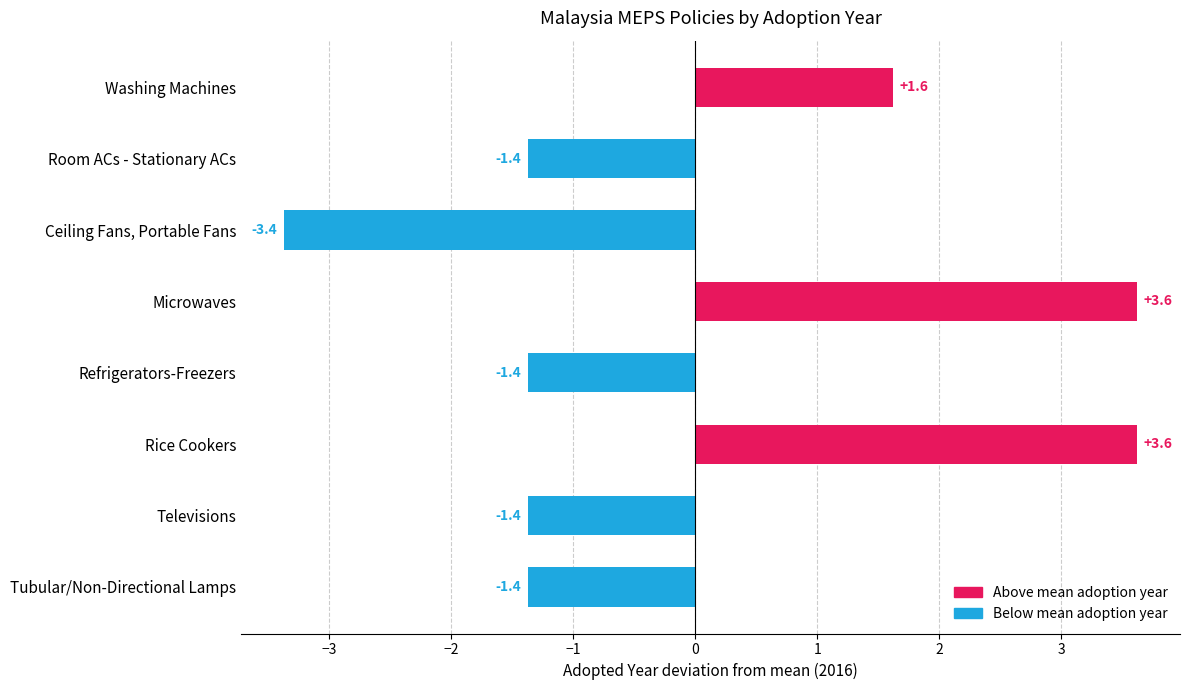

What is the difference between the maximum and minimum values?

7.0